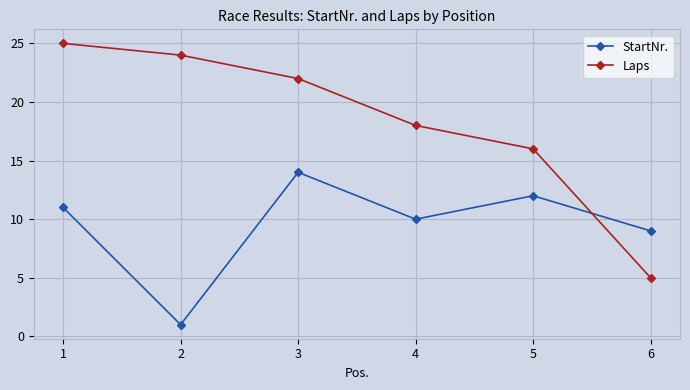

Reading left to right, transcribe all the data shown in this chart.

StartNr.: 1=11	2=1	3=14	4=10	5=12	6=9
Laps: 1=25	2=24	3=22	4=18	5=16	6=5